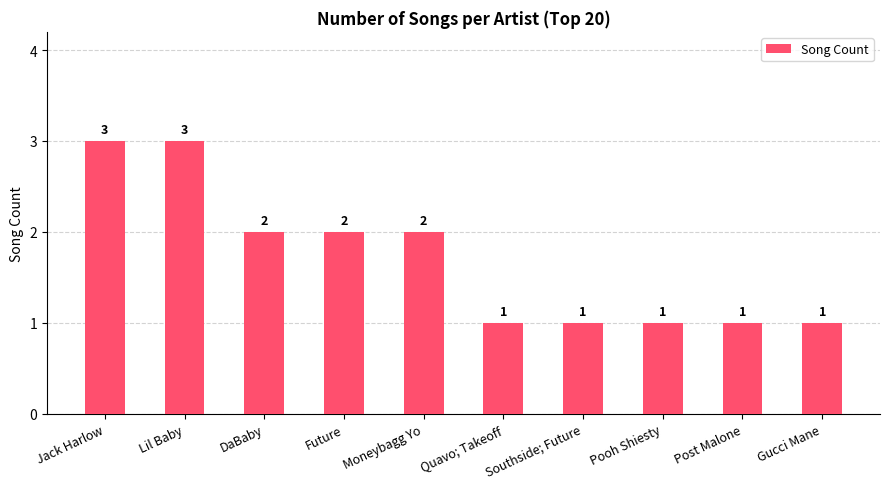

The chart shows a value of 1 at Gucci Mane. True or false?

True